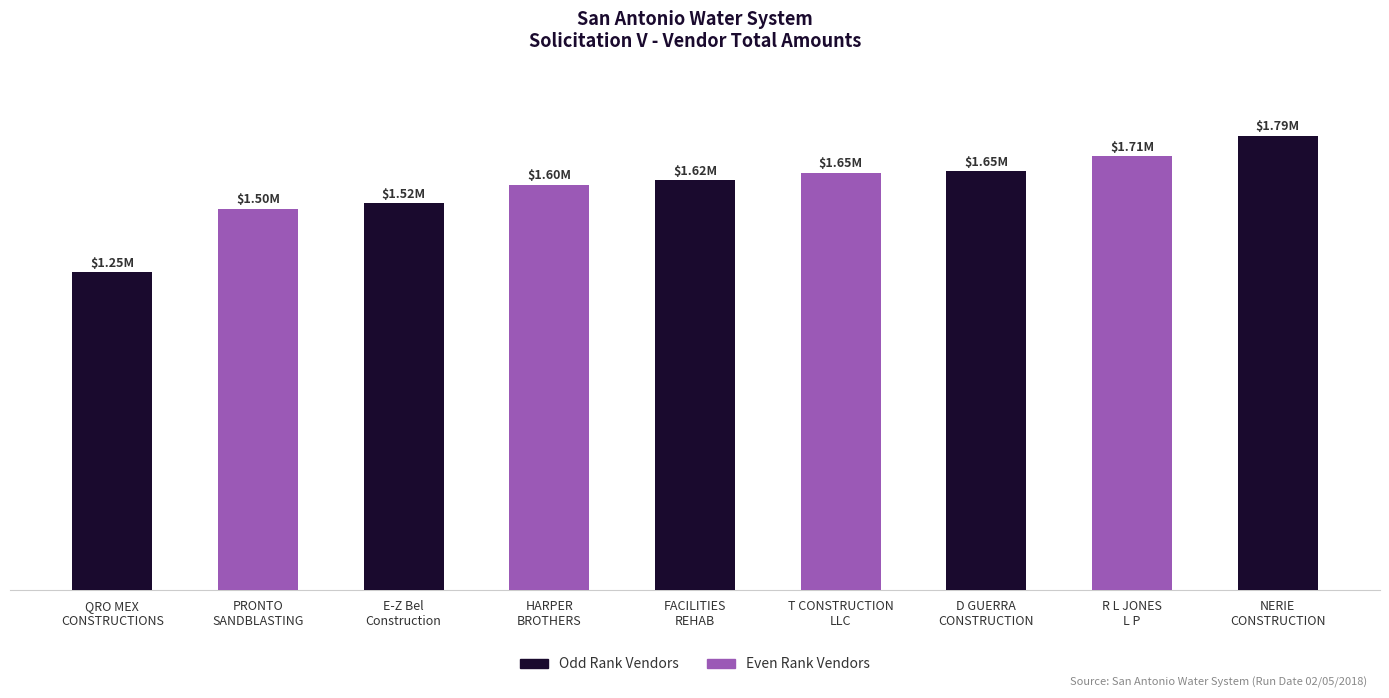

Reading left to right, list all the values displayed in this chart.

QRO MEX
CONSTRUCTIONS=1252703.0	PRONTO
SANDBLASTING=1503219.5	E-Z Bel
Construction=1524960.2	HARPER
BROTHERS=1597863.0	FACILITIES
REHAB=1616408.5	T CONSTRUCTION
LLC=1645937.6	D GUERRA
CONSTRUCTION=1651473.0	R L JONES
L P=1710350.5	NERIE
CONSTRUCTION=1790950.0